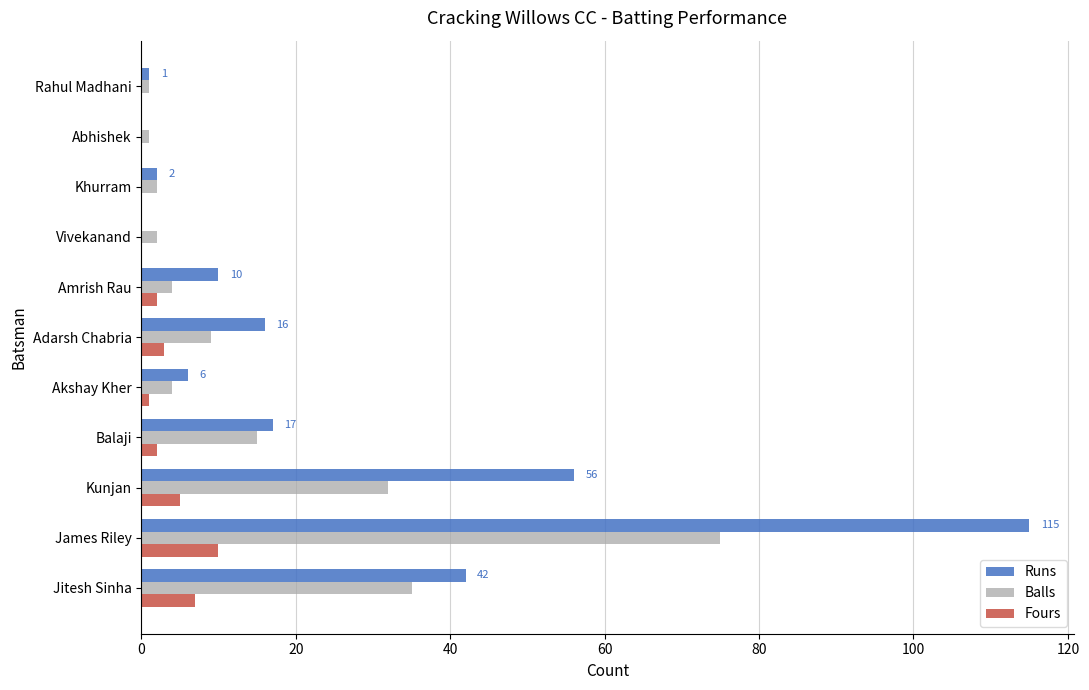

At which label is Balls closest to 38?

Jitesh Sinha